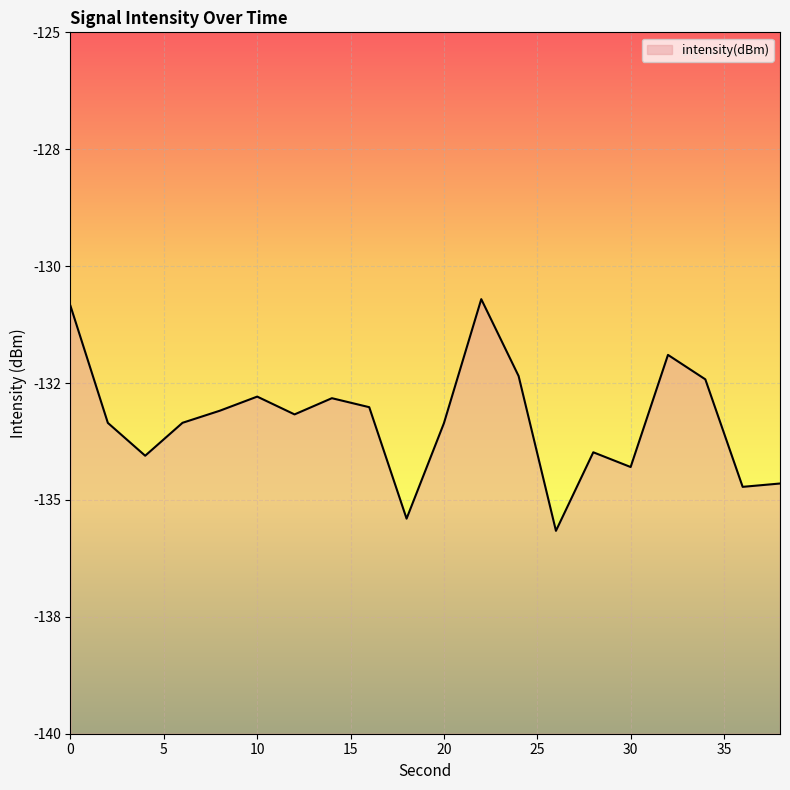

What is the difference between the maximum and minimum values?

5.0